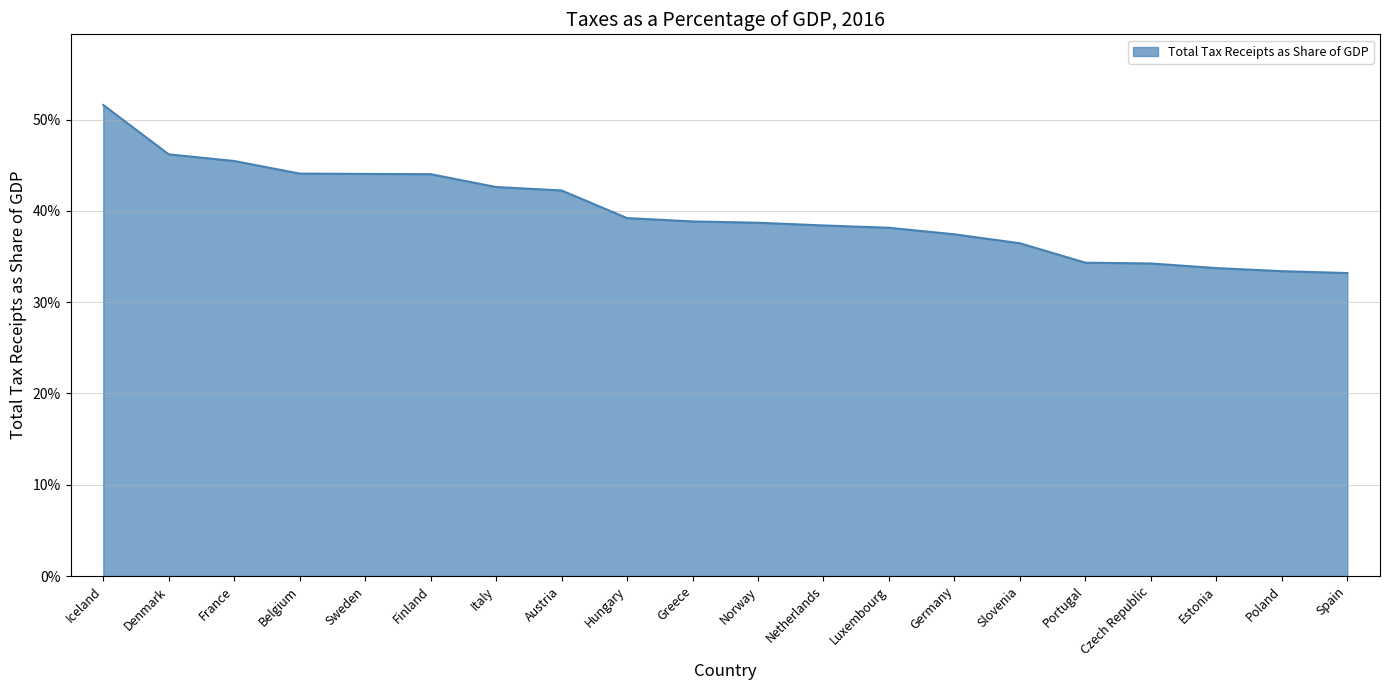

Is this an area chart (filled region under the line)?

Yes